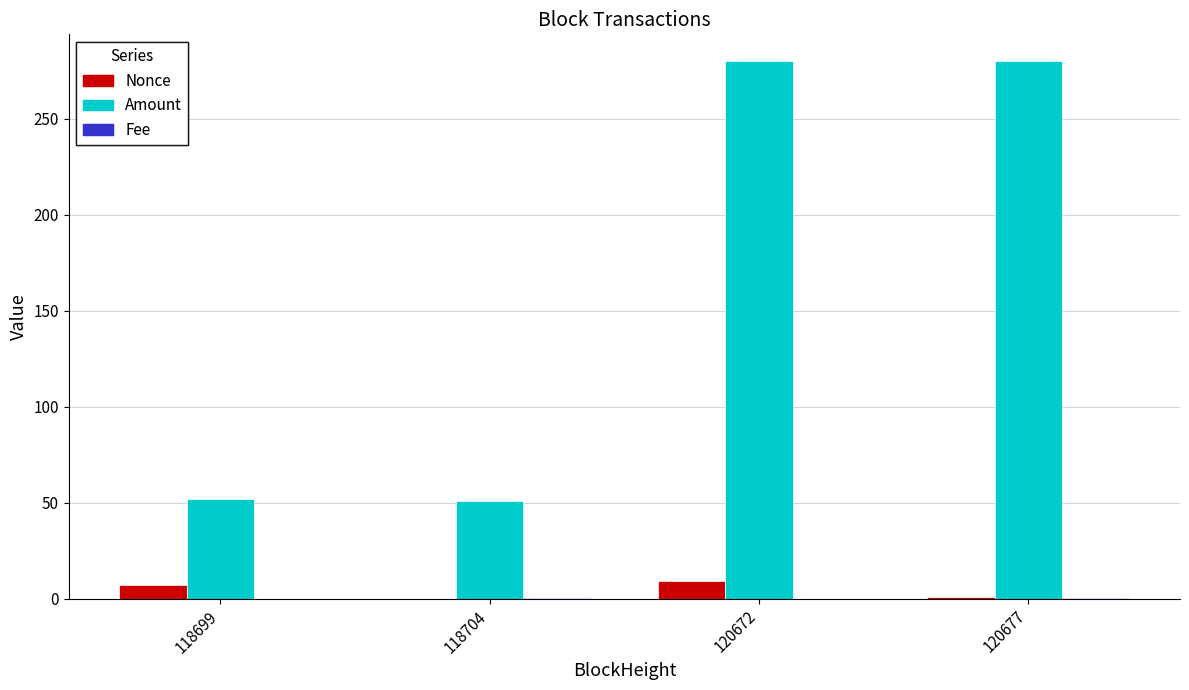

Is it true that Nonce equals 9.0 at 120672?

True